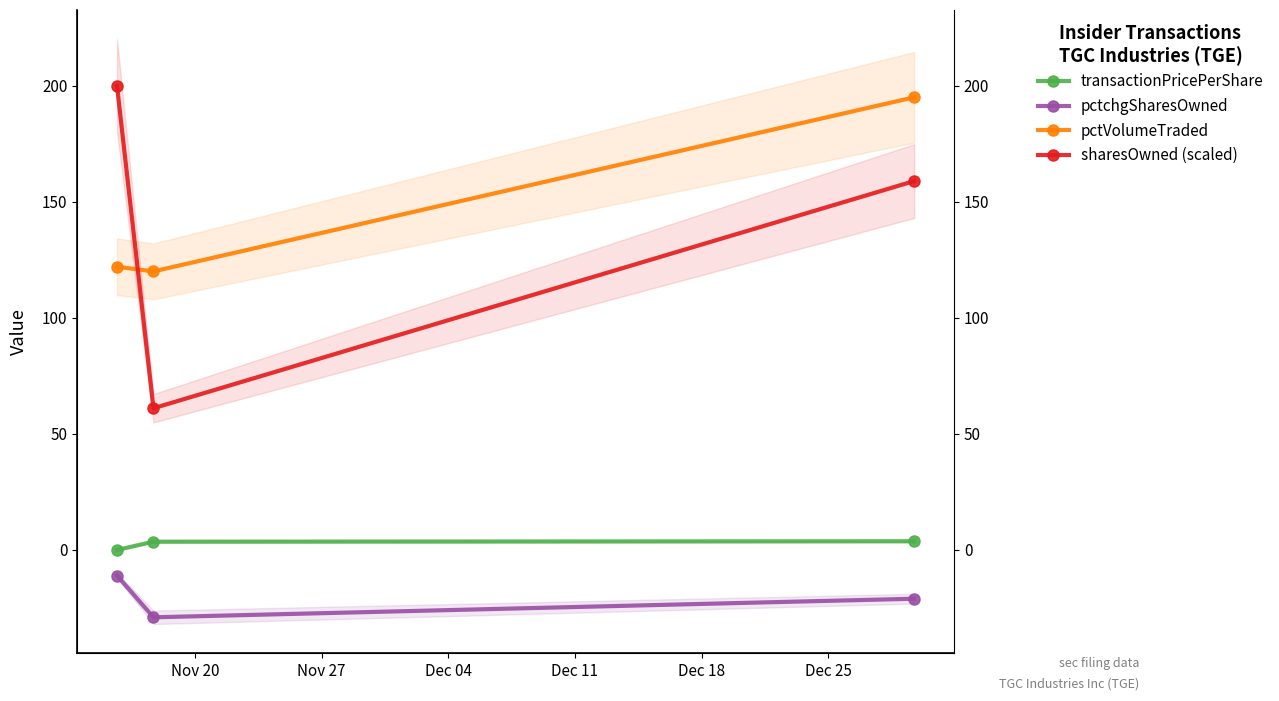

Reading left to right, extract all data points from this chart.

transactionPricePerShare: 0.0	3.6	3.8
pctchgSharesOwned: -11.0	-29.0	-21.0
pctVolumeTraded: 122.0	120.0	195.0
sharesOwned (scaled): 200.0	61.1	158.9